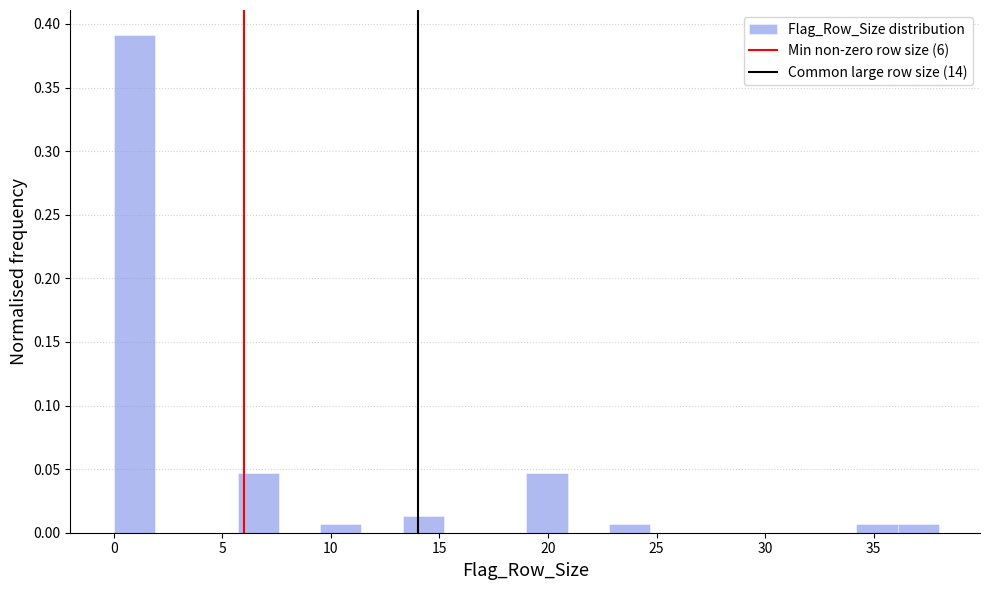

Read against the x-axis, roughly where is the centre of the tallest bar?

1.0